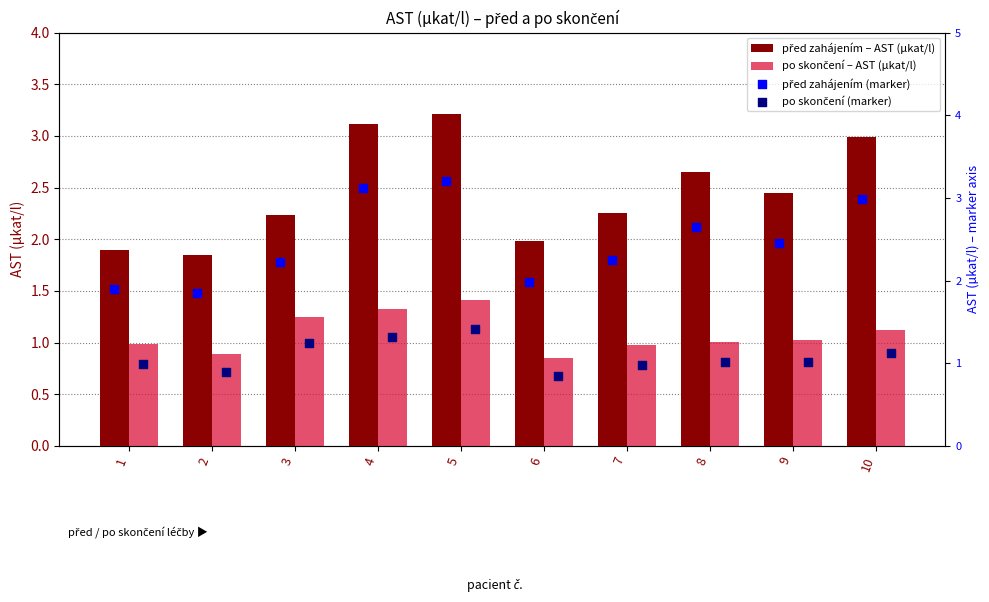

What is the total value across all series at 8?

7.3